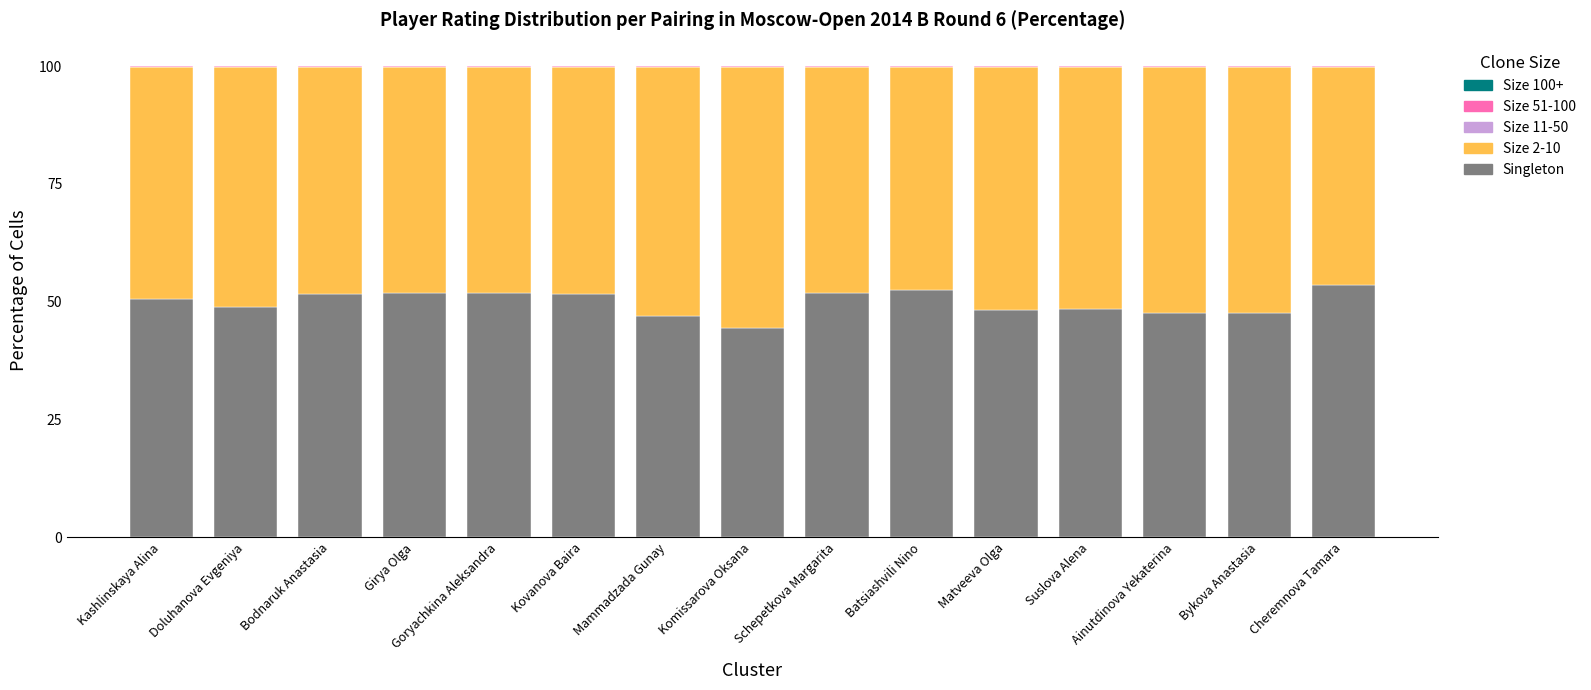

What is the maximum value for Singleton?

53.5